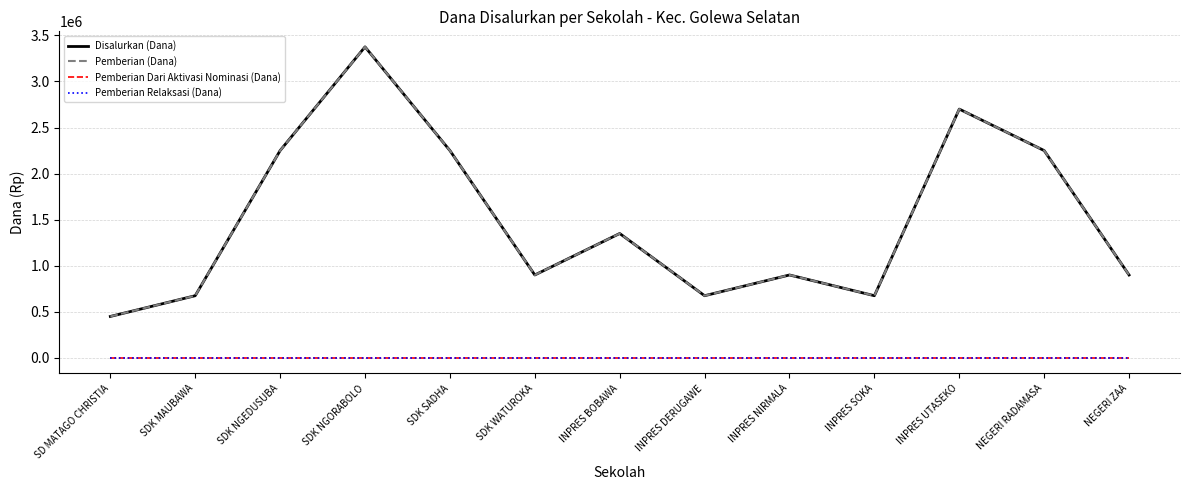

Which series changed the most between SDK SADHA and INPRES UTASEKO?

Disalurkan (Dana)